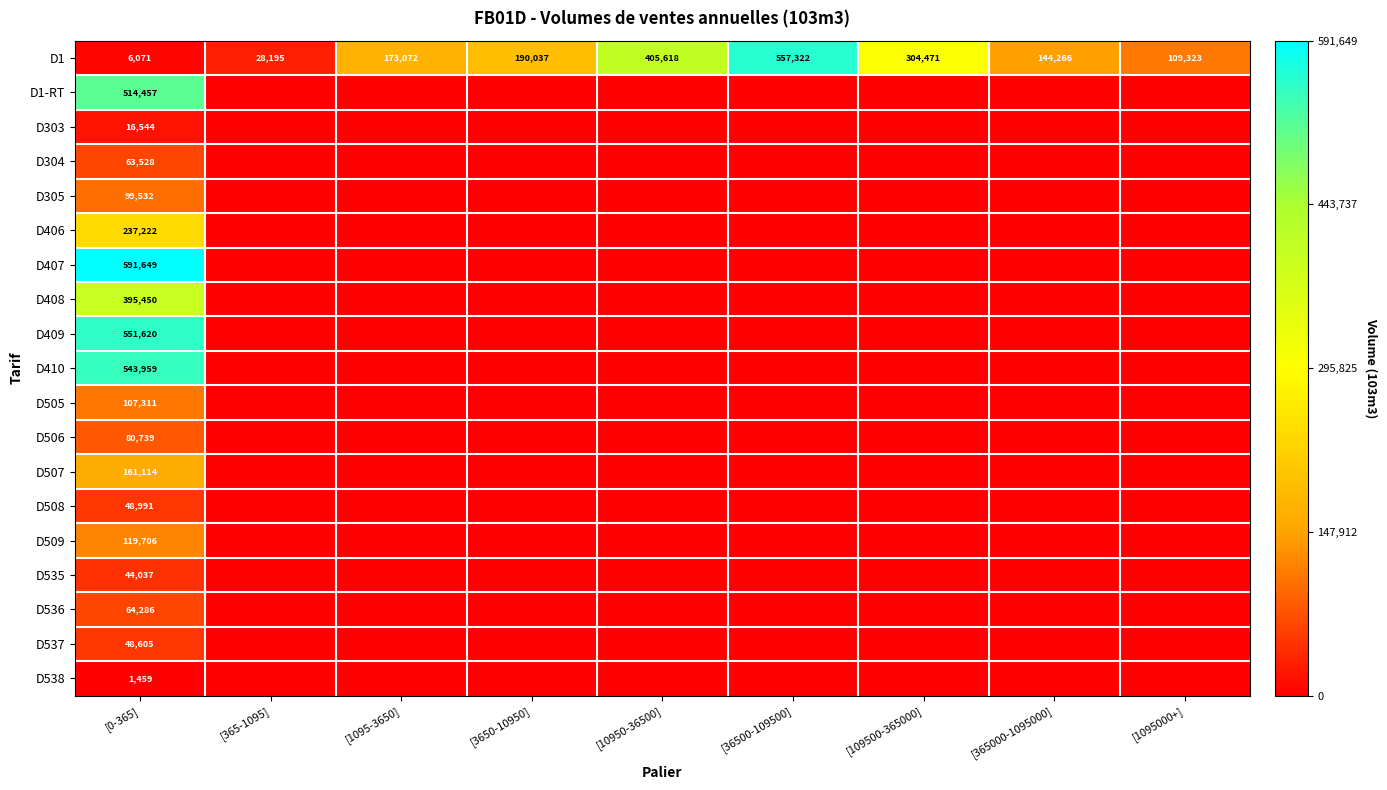

Is it true that D410 equals 866744 at [0-365]?

False